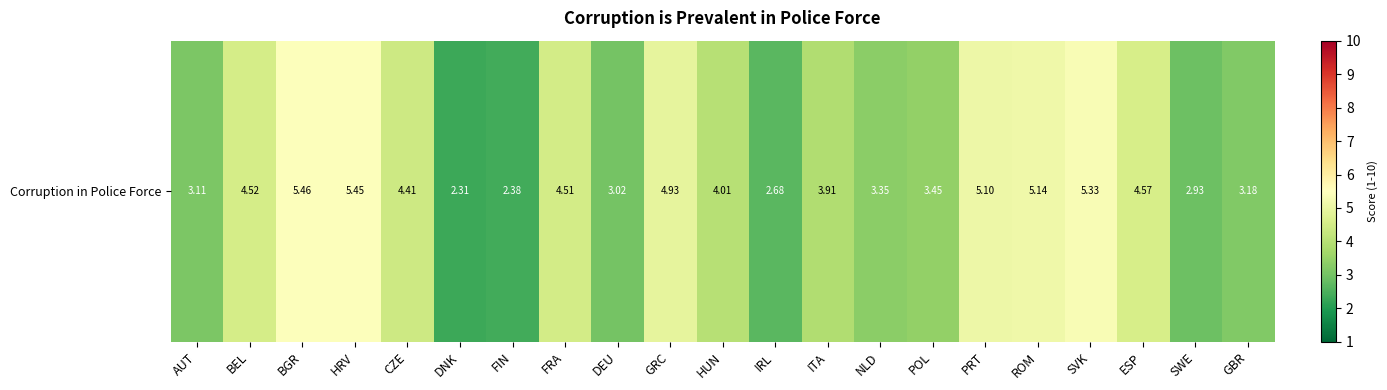

Approximately how many times larger is the value at HRV compared to ITA?

1.4